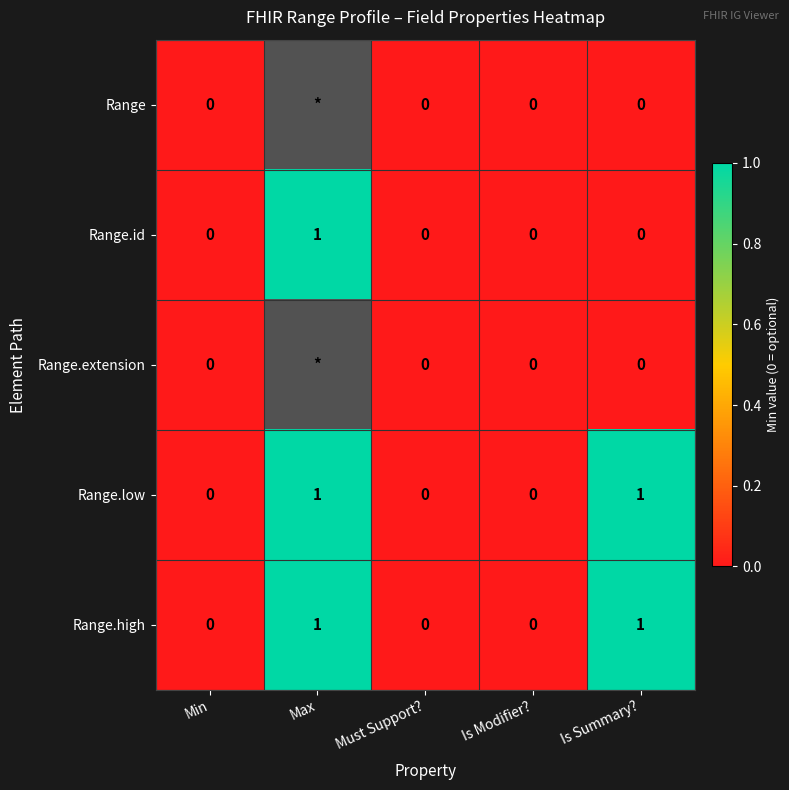

The Range.id series shows 1 at Is Modifier?. True or false?

False